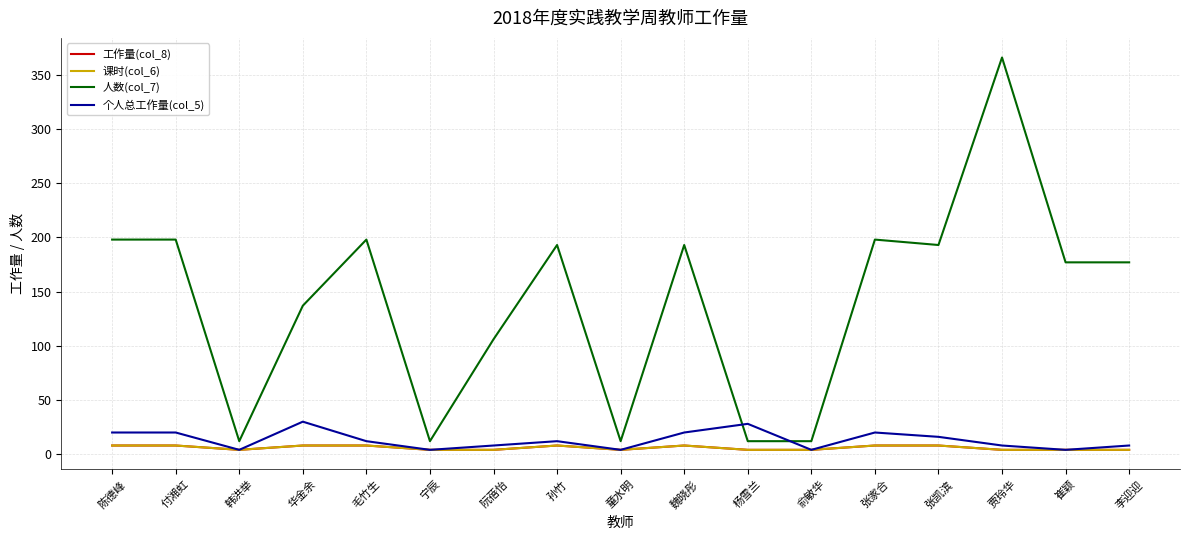

Is this an area chart (filled region under the line)?

No